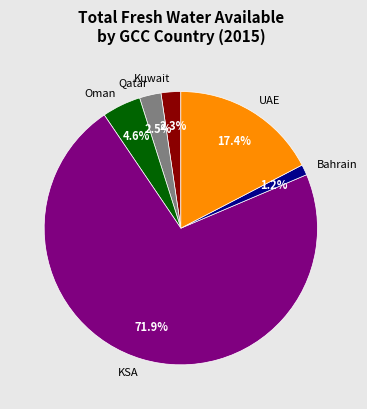

Is it true that Oman is 11% of the pie?

False